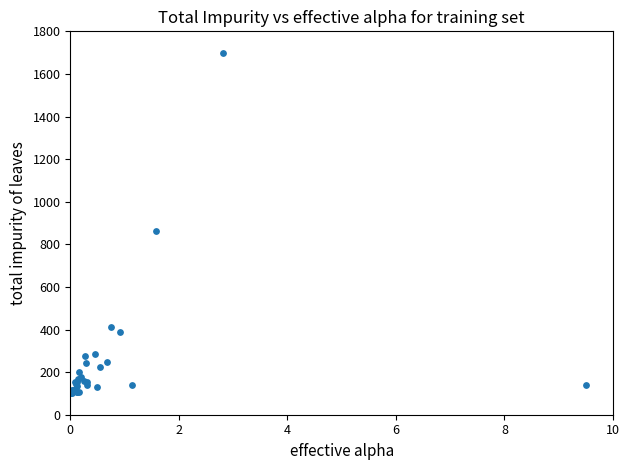

What Y value in the scatter plot is closest to 900?

861.7